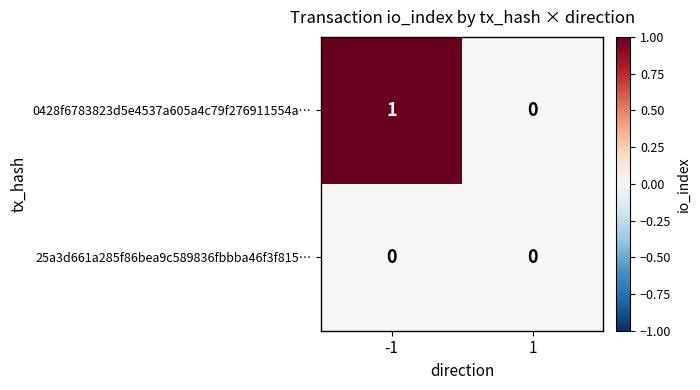

At -1, list the series in order from smallest to largest.

25a3d661a285f86bea9c589836fbbba46f3f815…, 0428f6783823d5e4537a605a4c79f276911554a…